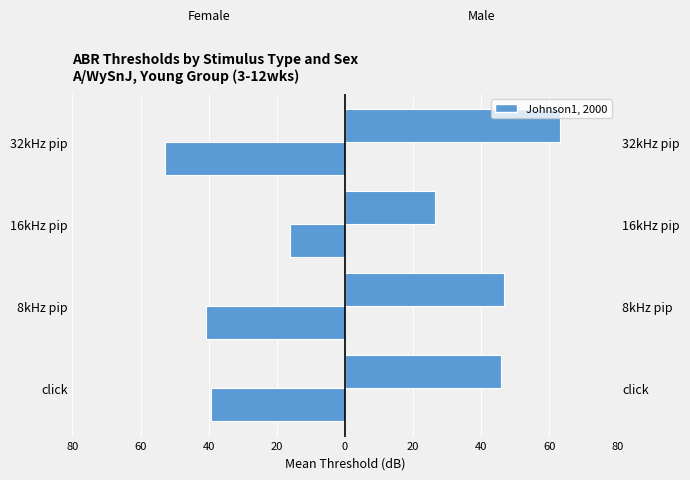

What is the sum of all Male values?

182.3